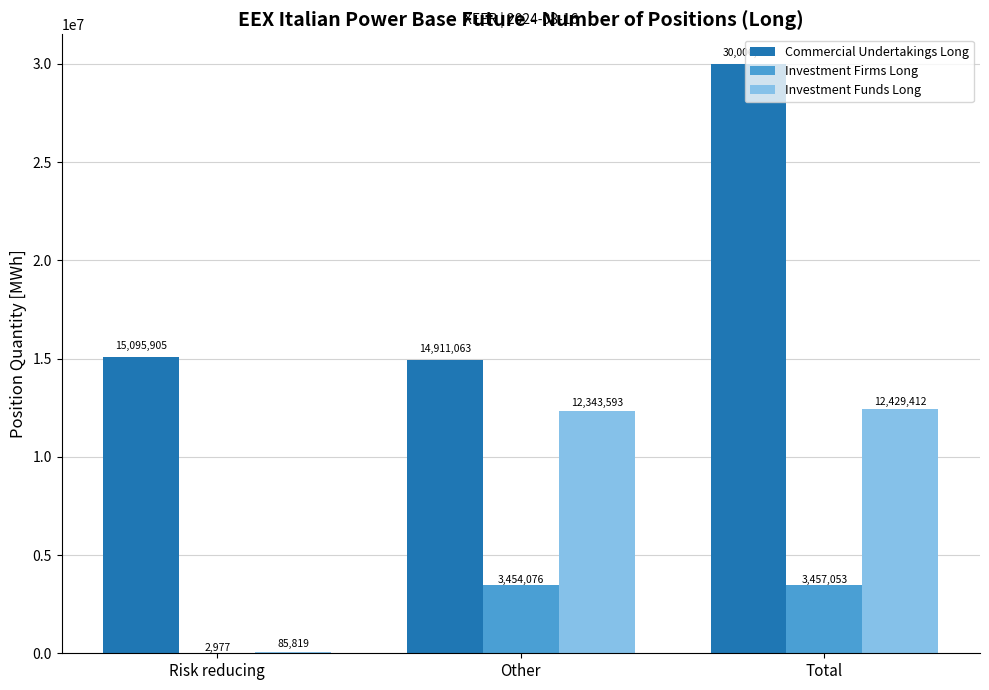

Count the number of data series in this chart.

3